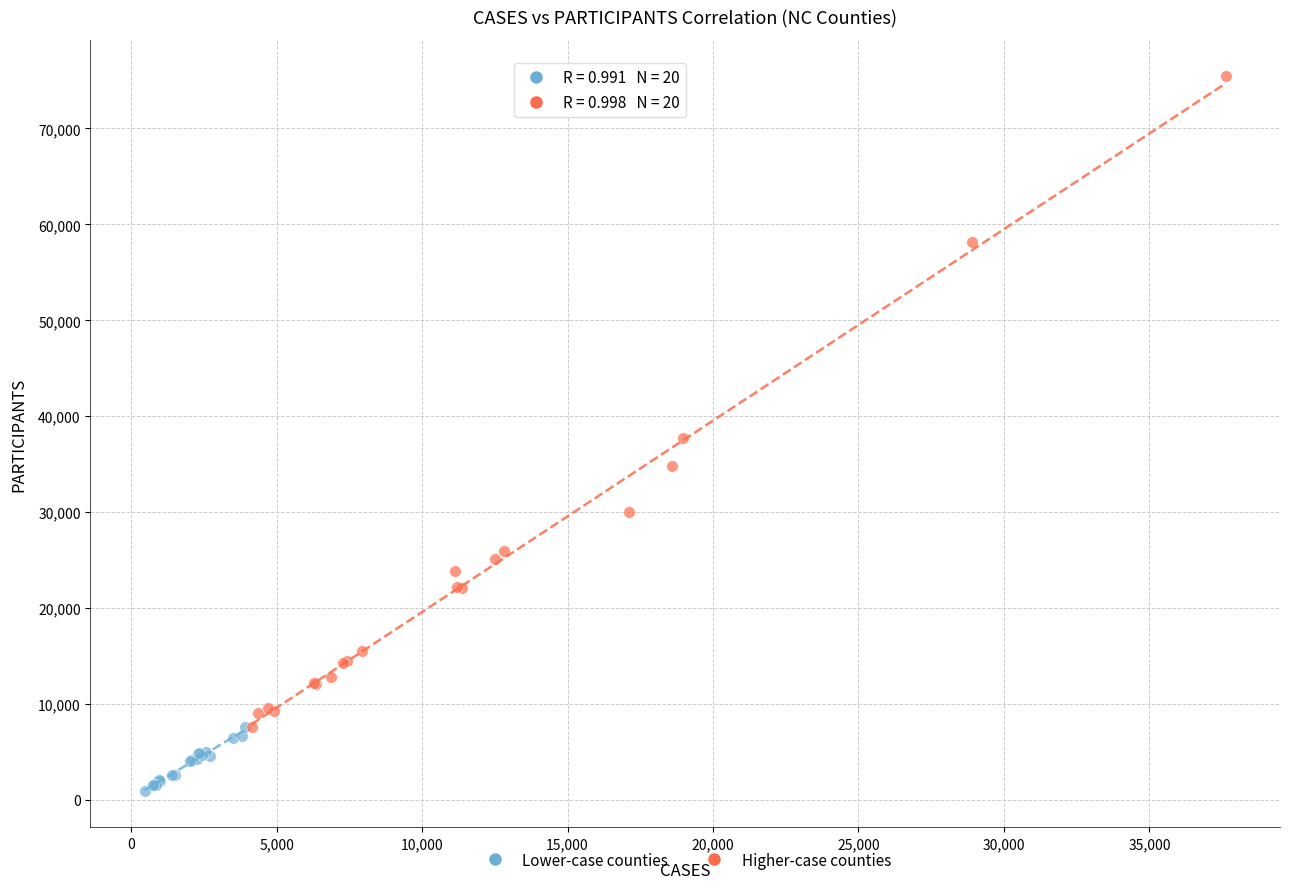

Which series contains the lowest Y value?

Lower-case counties